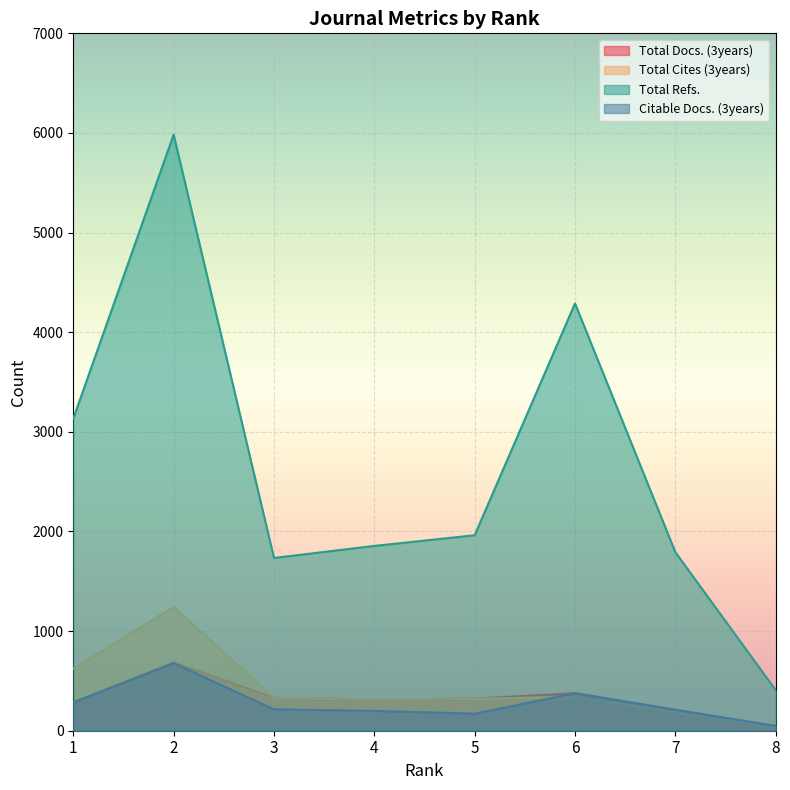

How many interior local valleys does the Total Cites (3years) series have?

1